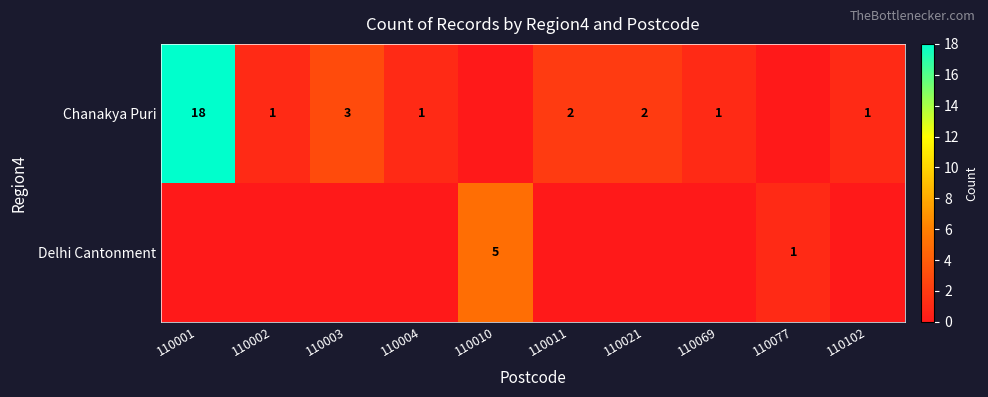

True or false: Chanakya Puri has a value of 2 at 110021.

True